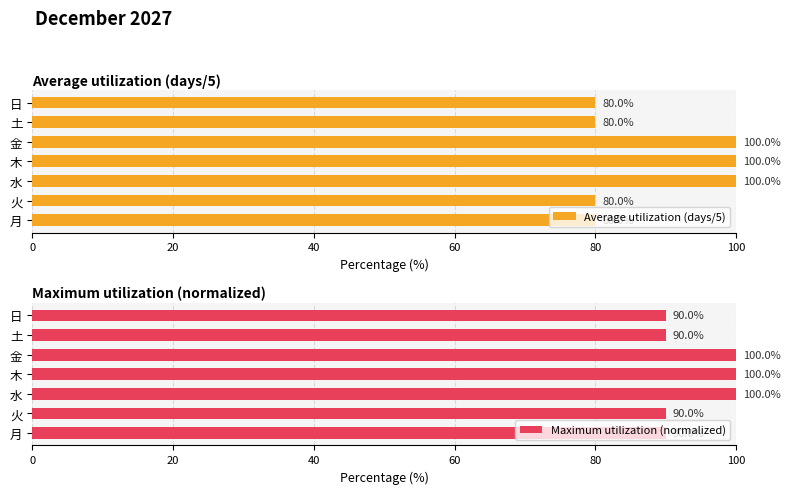

What is the difference between the maximum and second lowest values in the Average utilization (days/5) series?

20